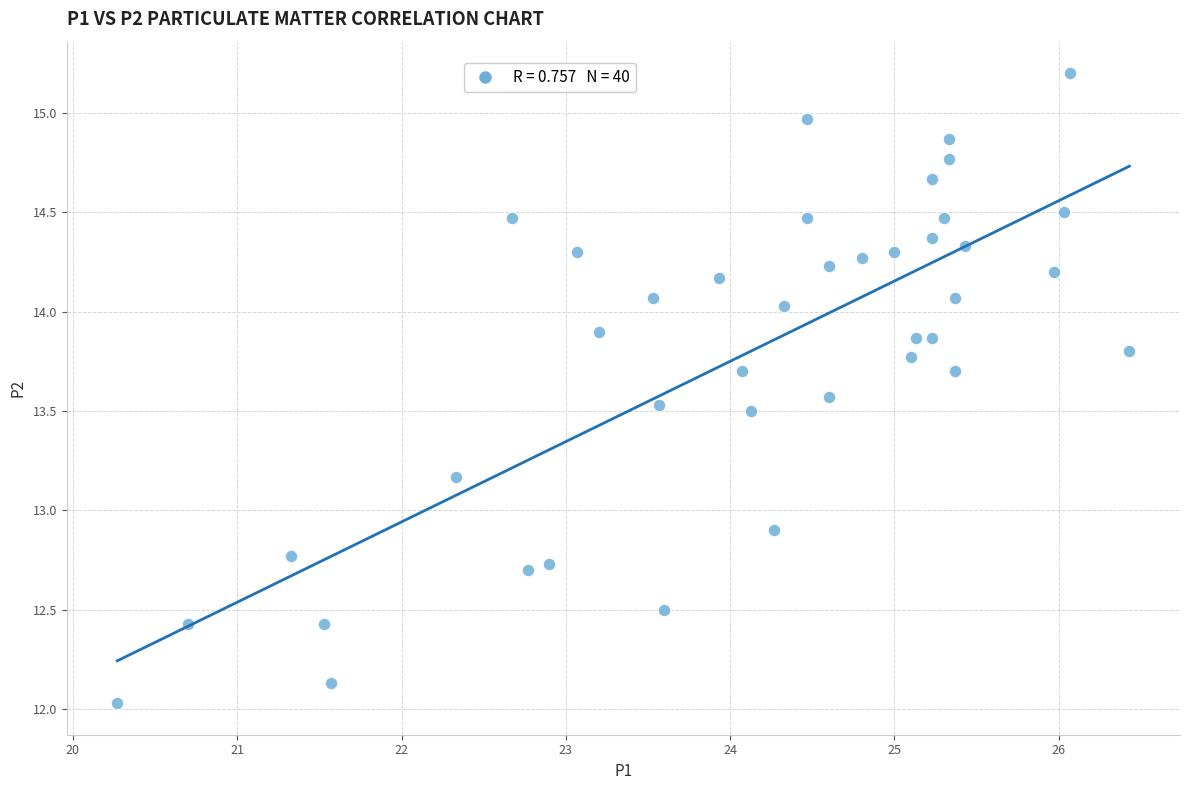

What is the range of X values (max minus min)?

6.2